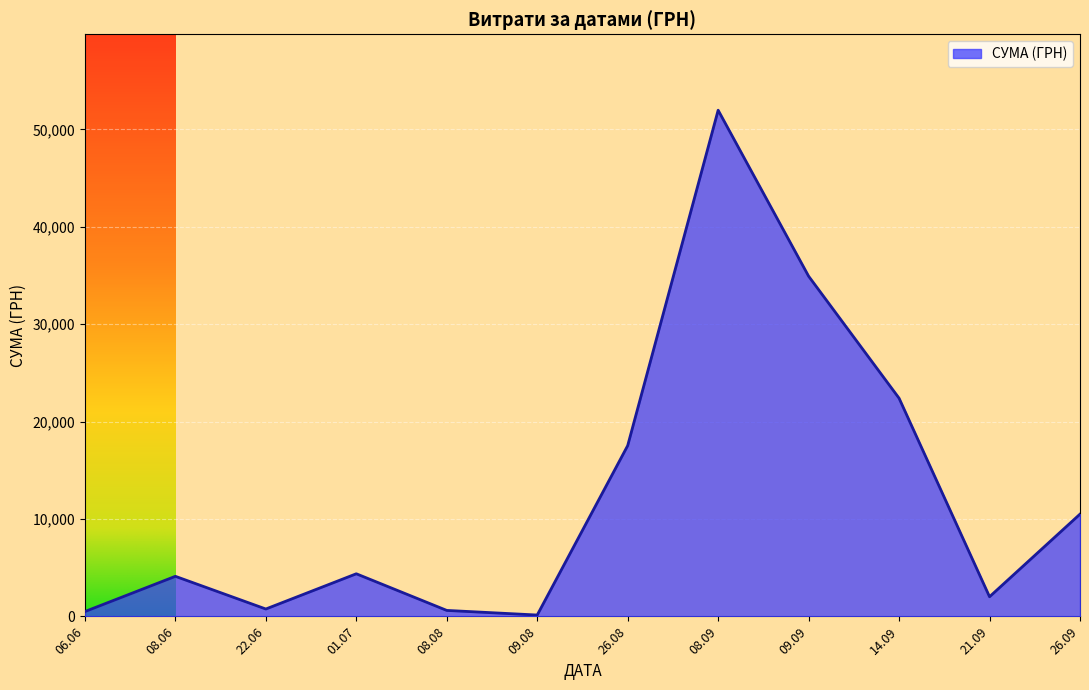

Between 09.09 and 08.09, which is larger?

08.09